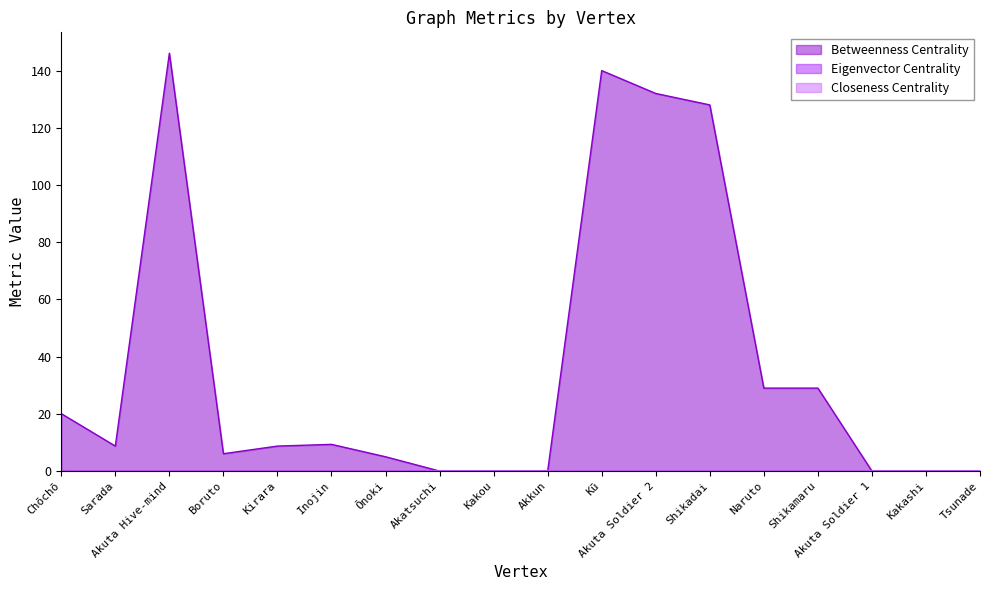

Count the Closeness Centrality values in the range 0 to 1.

18